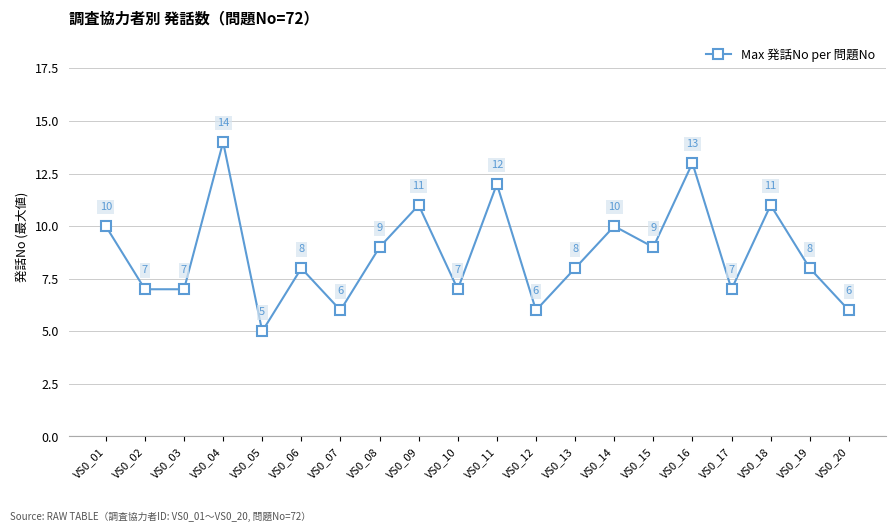

True or false: the data has more than 0 interior local peaks.

True